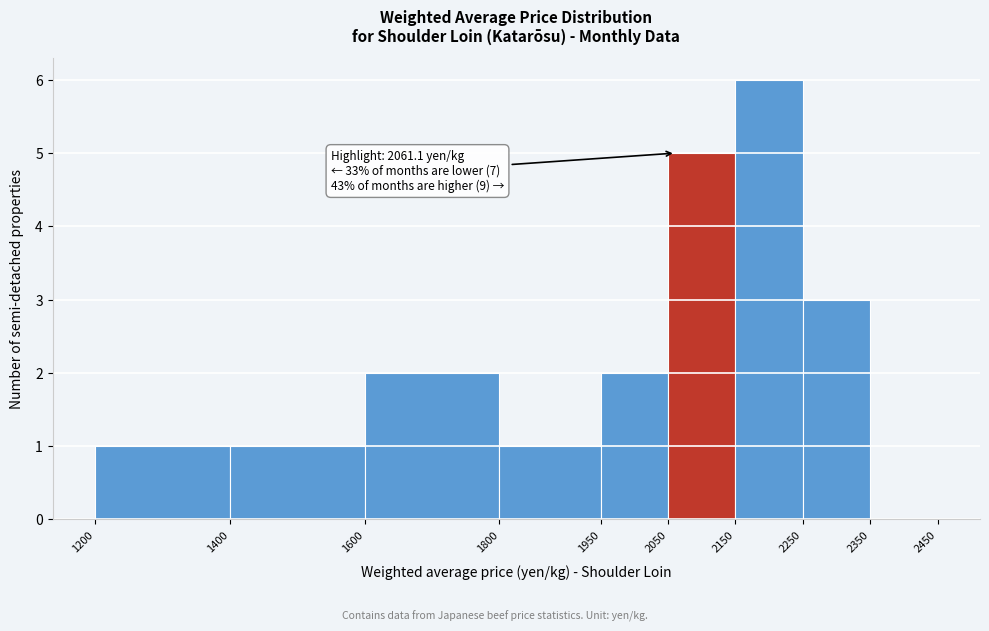

Which range on the x-axis has the tallest bar?

2150 to 2250